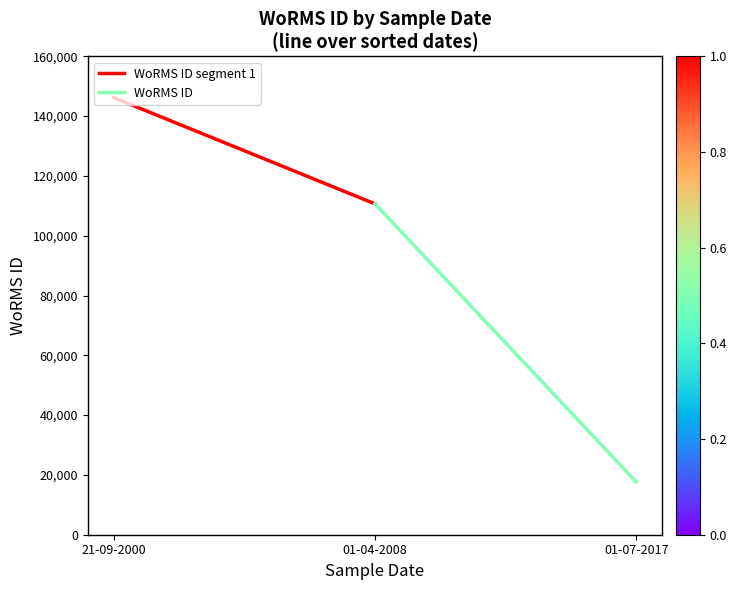

What is the sum of the values at 21-09-2000 and 01-04-2008?

256815